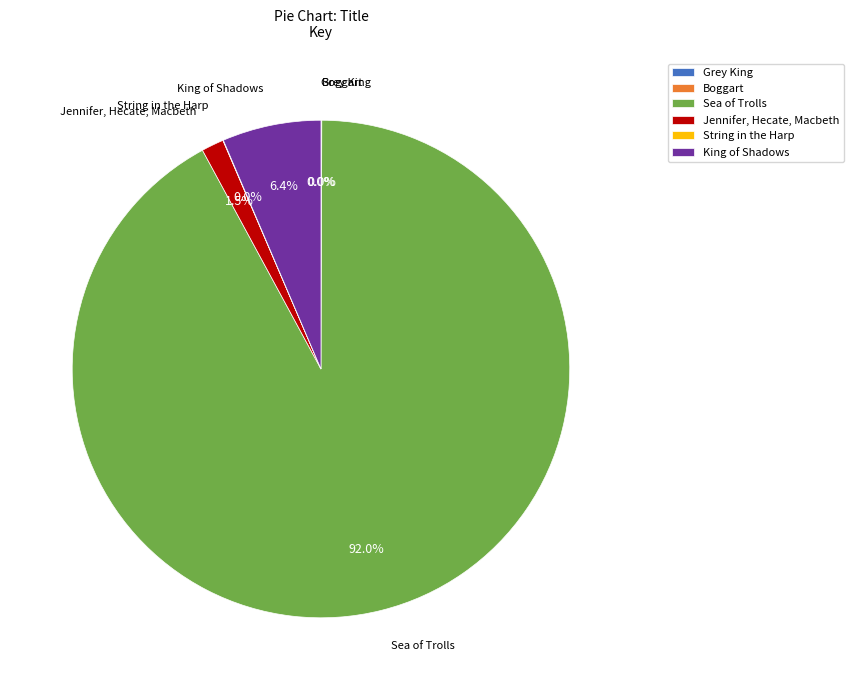

Which has a higher value, King of Shadows or Jennifer, Hecate, Macbeth?

King of Shadows